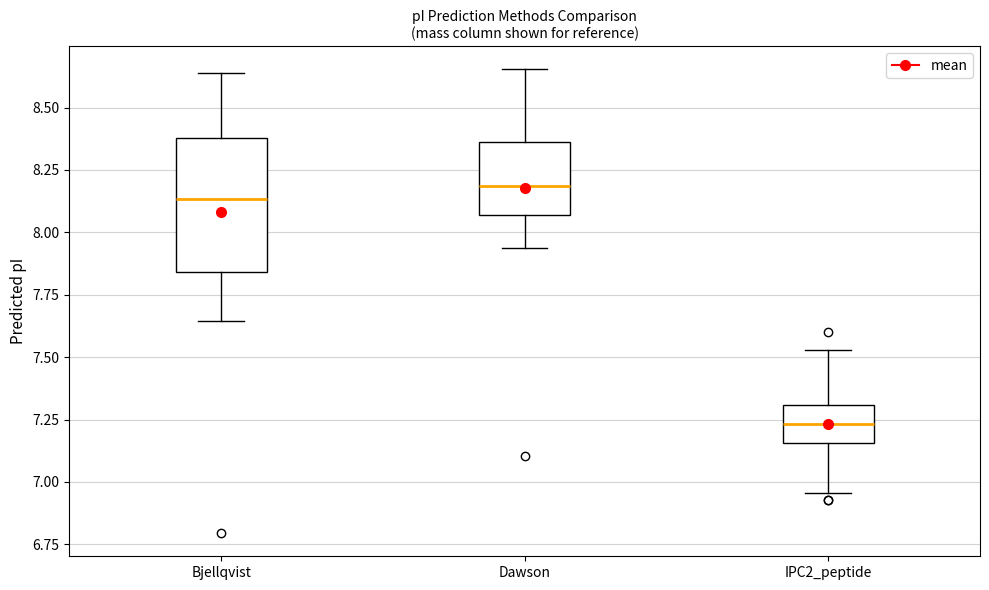

Which box is the tallest, from its lower edge to its upper edge?

Bjellqvist